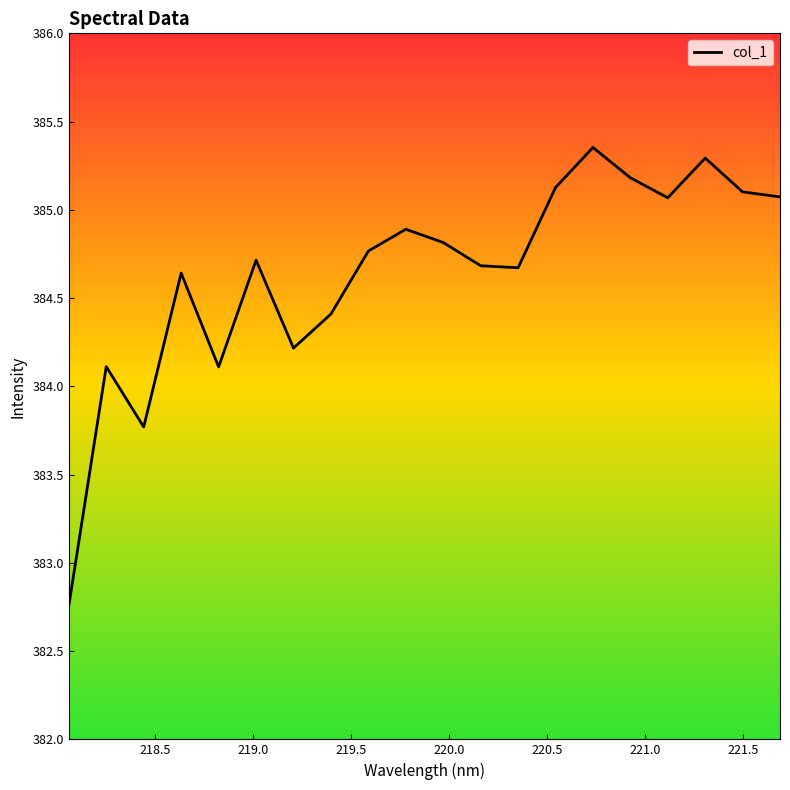

What is the difference between the maximum and minimum values?

2.6